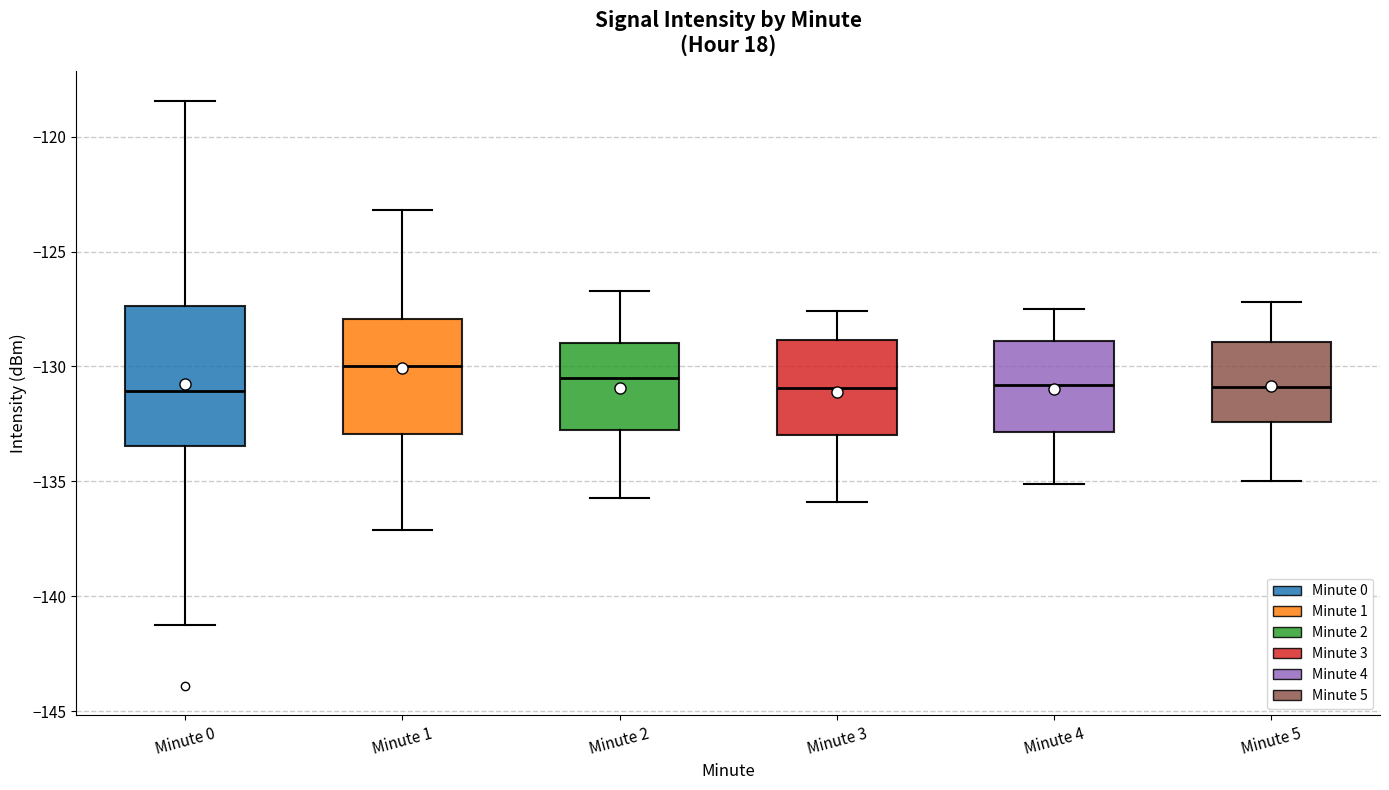

Which box is the tallest, from its lower edge to its upper edge?

Minute 0